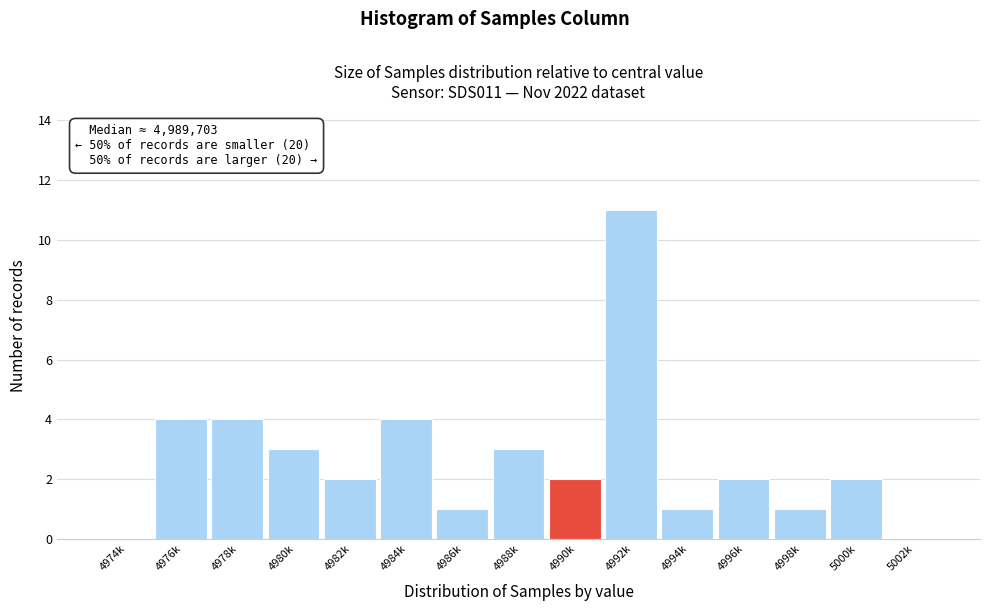

Reading right to left, extract all data points from this chart.

5002k=0	5000k=2	4998k=1	4996k=2	4994k=1	4992k=11	4990k=2	4988k=3	4986k=1	4984k=4	4982k=2	4980k=3	4978k=4	4976k=4	4974k=0